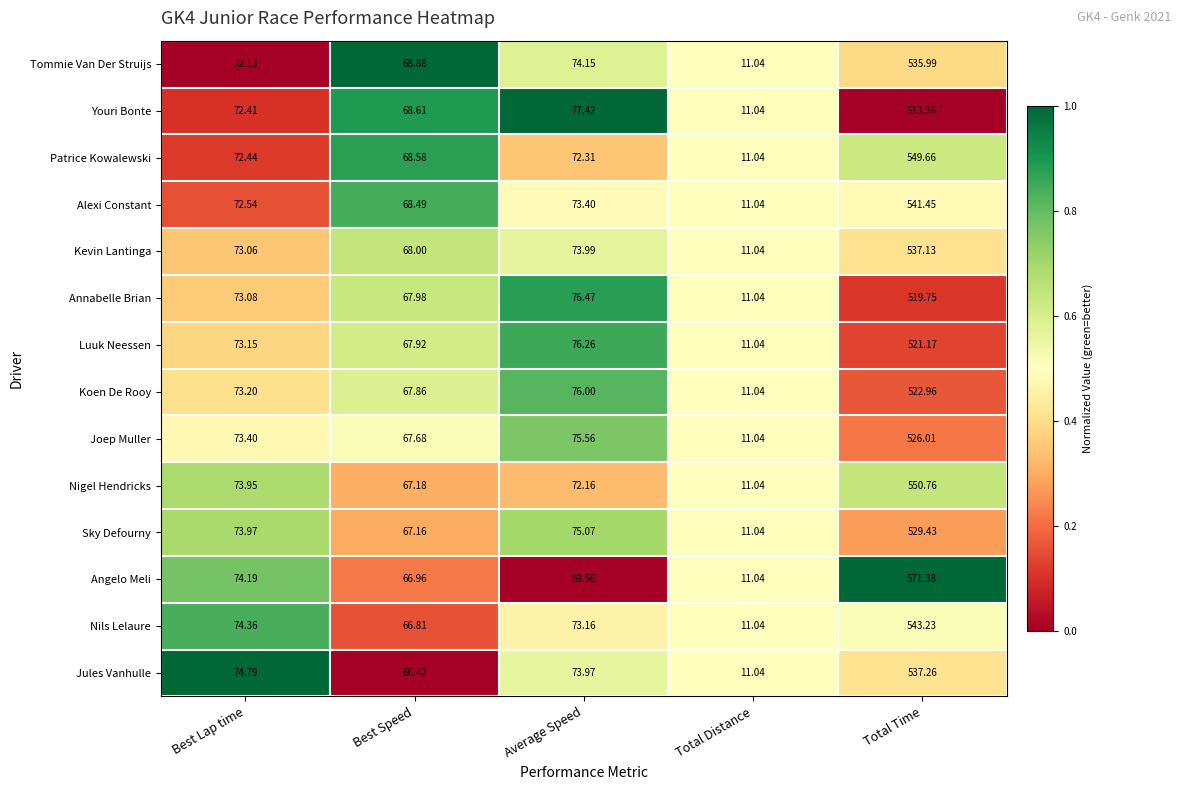

Which series has the widest spread of values?

Angelo Meli